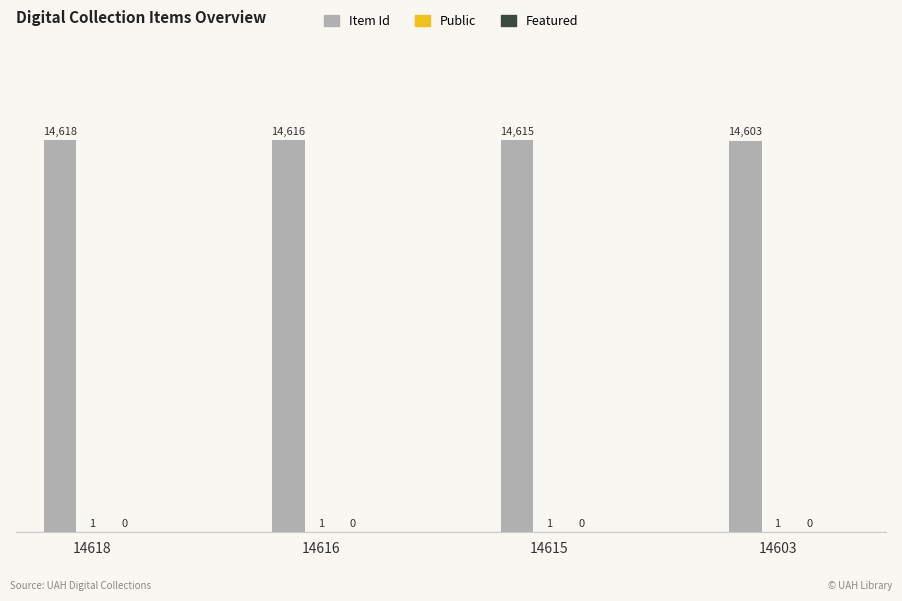

Which series changed the most between 14618 and 14616?

Item Id